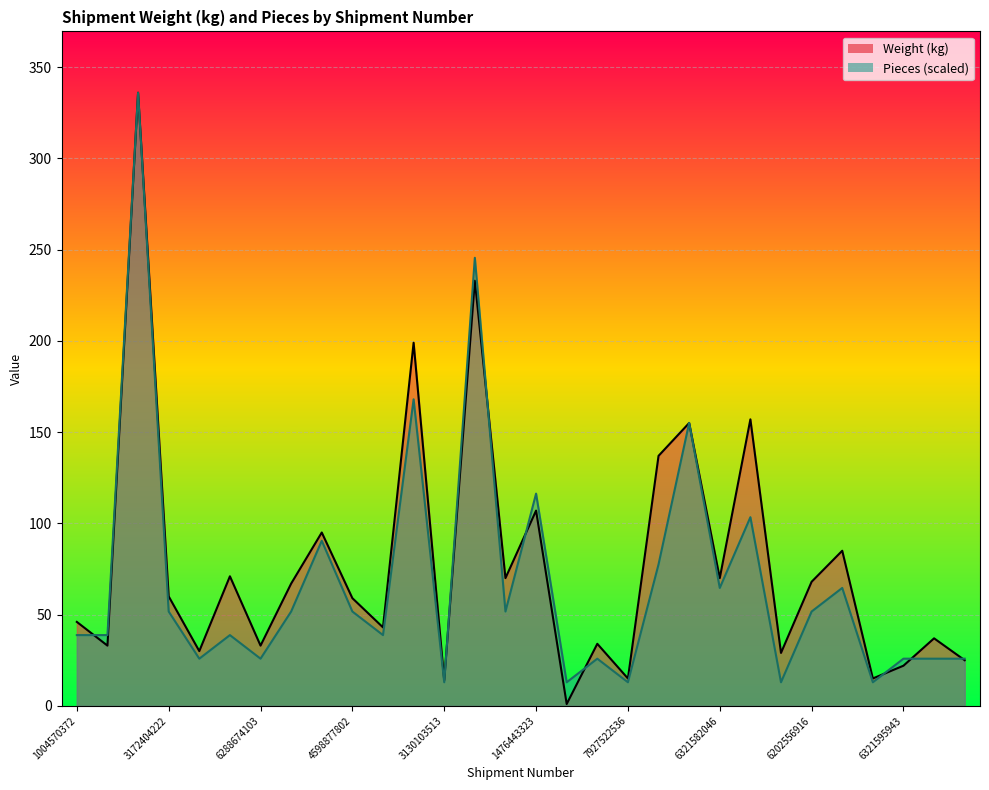

What is the value of the Weight (kg) point at the 10th from the left?

59.0